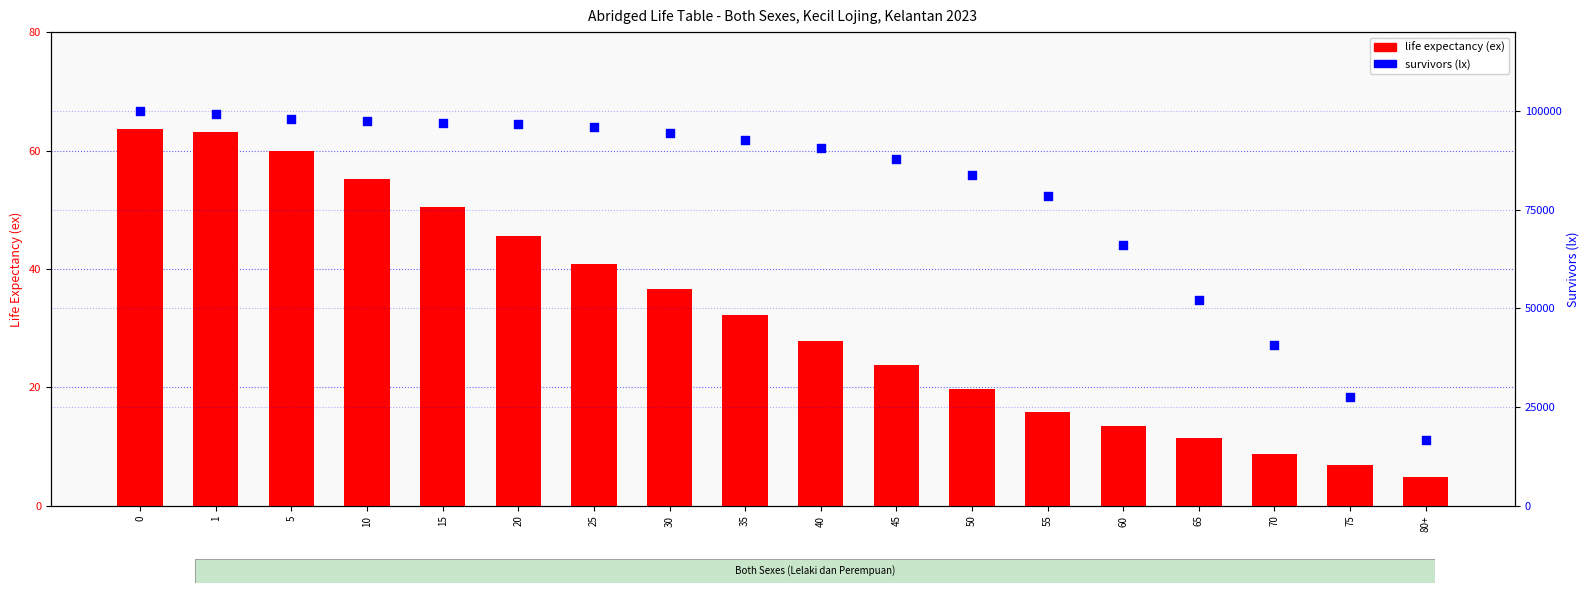

Which series has the widest spread of Y values?

survivors (lx)